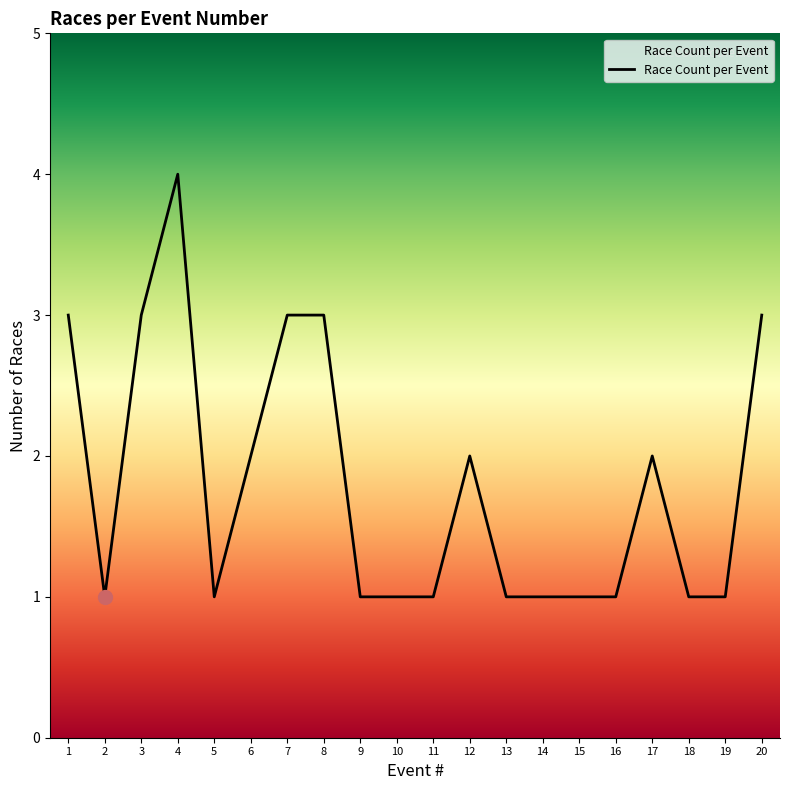

What is the maximum value shown in the chart?

4